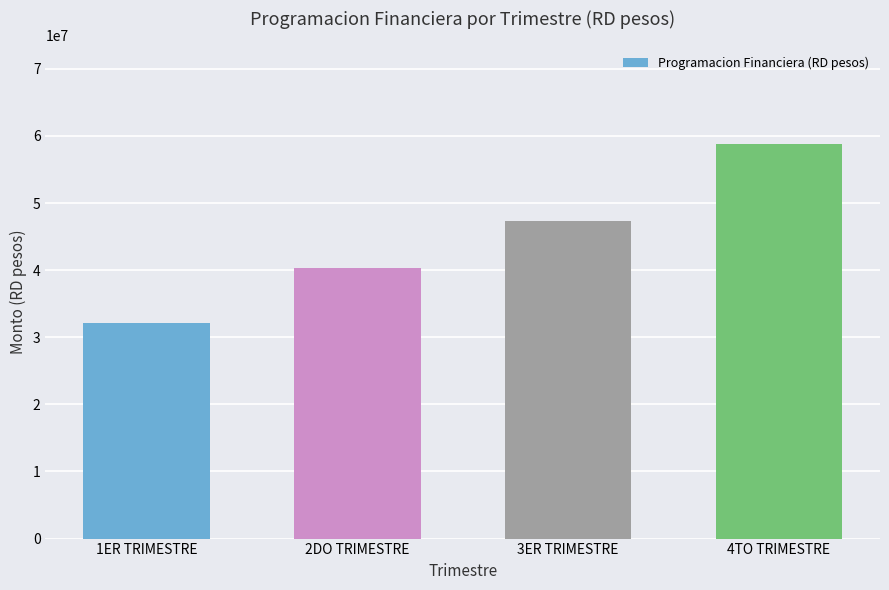

Reading left to right, transcribe all the data shown in this chart.

1ER TRIMESTRE=32093576.4	2DO TRIMESTRE=40374164.5	3ER TRIMESTRE=47318669.9	4TO TRIMESTRE=58787332.7